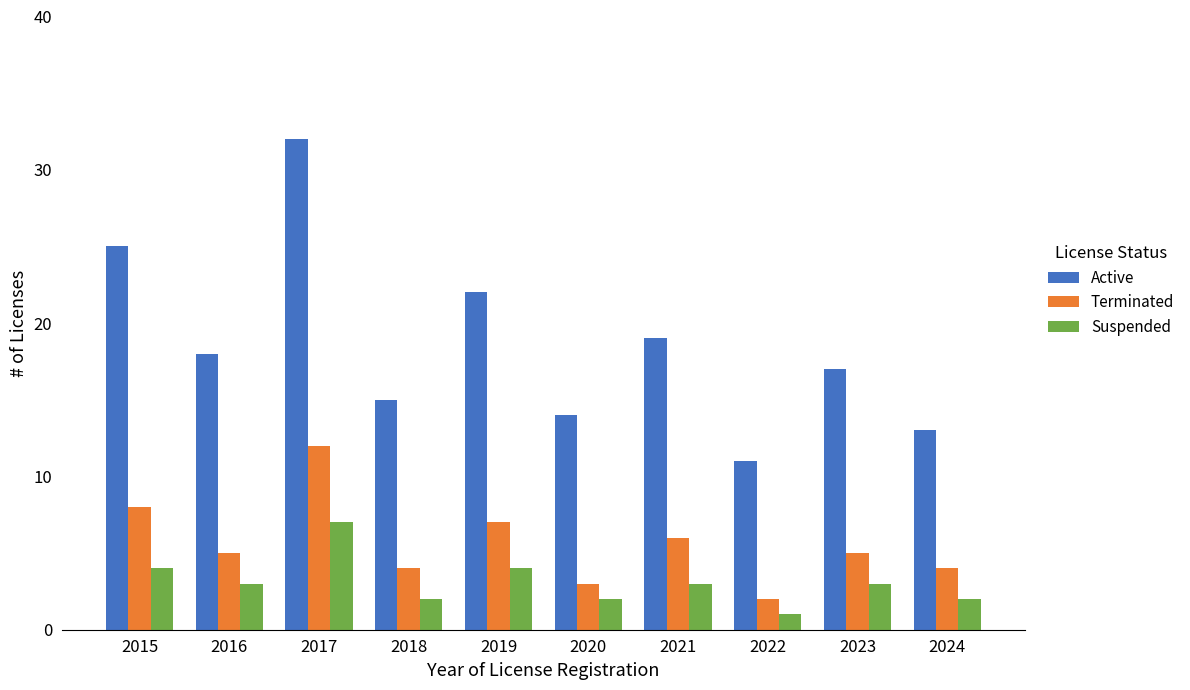

Where does the Suspended series first go above 3?

2015